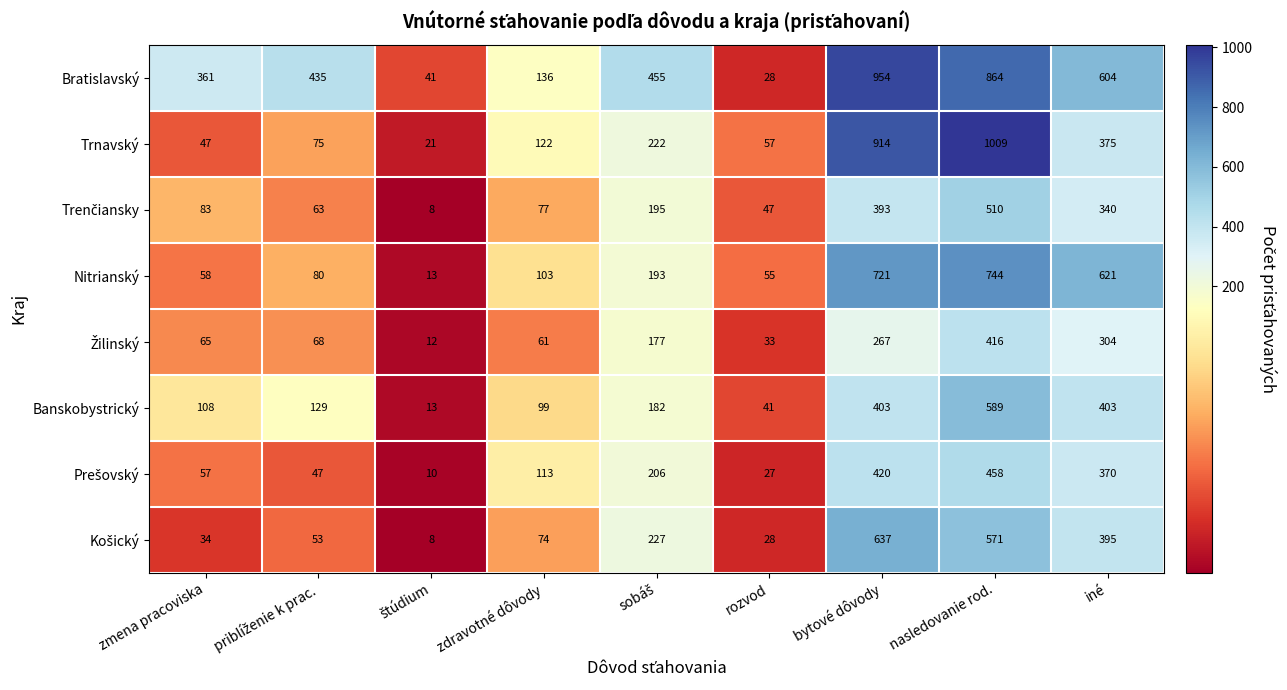

Which series has the widest spread of values?

Trnavský